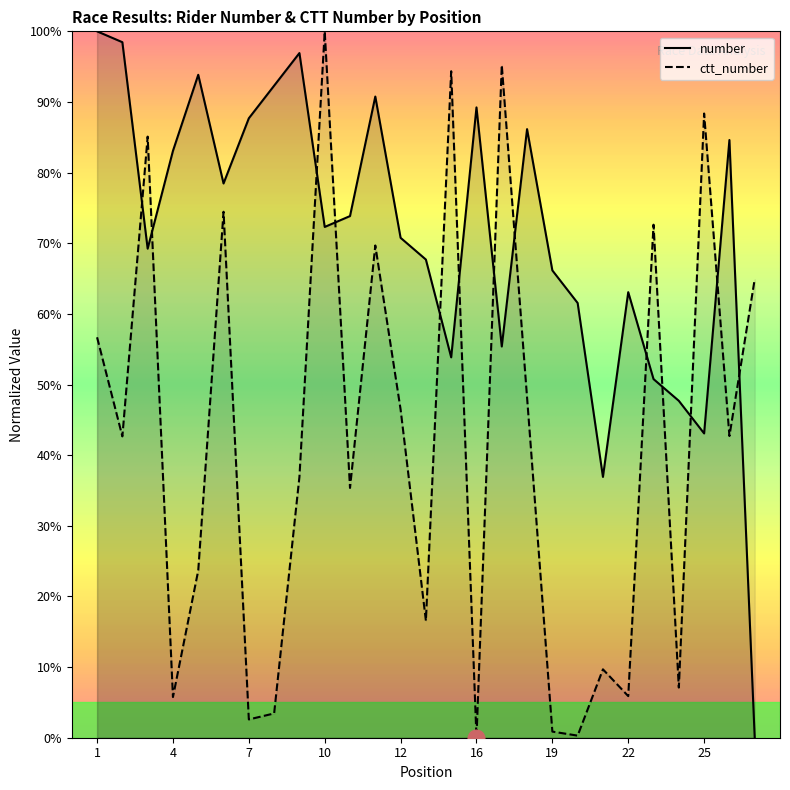

How many interior local valleys does the number series have?

7